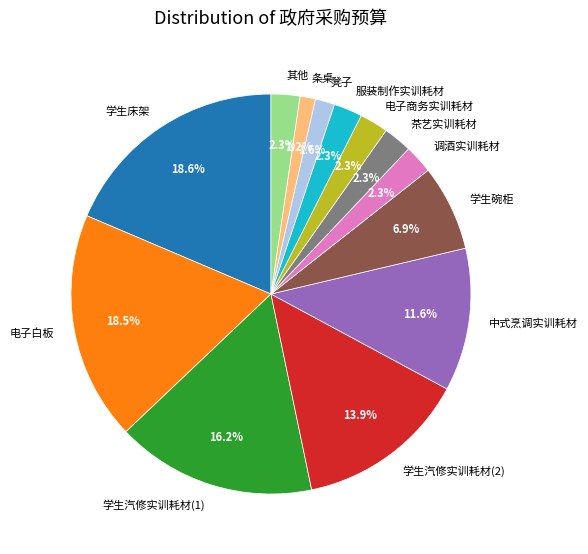

Do 学生床架 and 学生汽修实训耗材(1) together represent more than half of the pie?

No